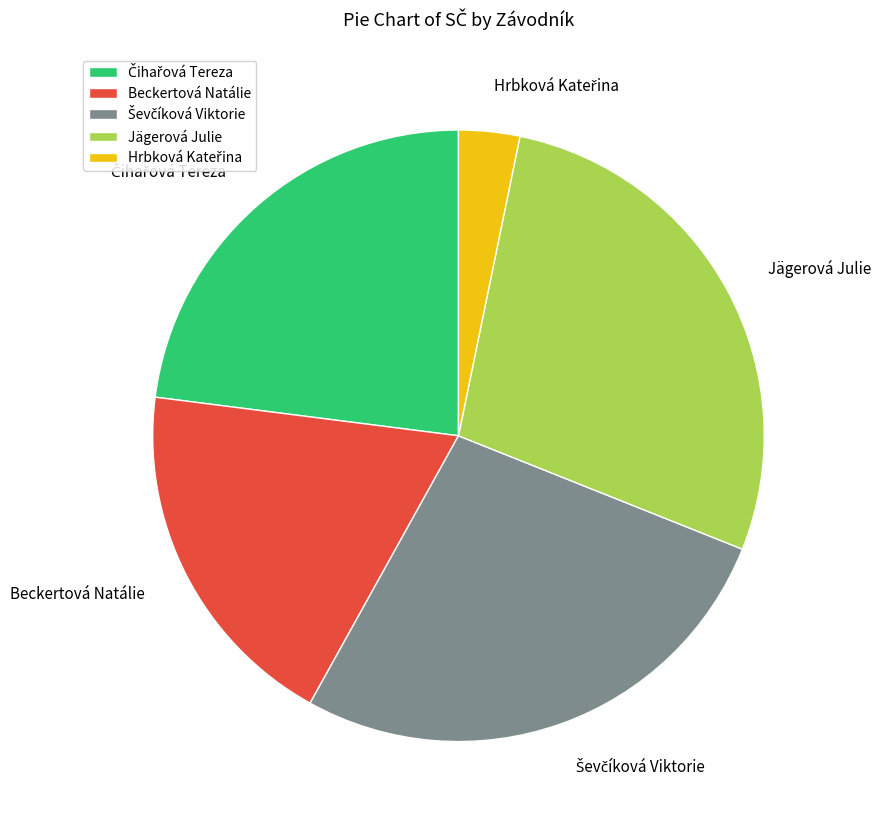

True or false: Beckertová Natálie accounts for 32% of the total.

False